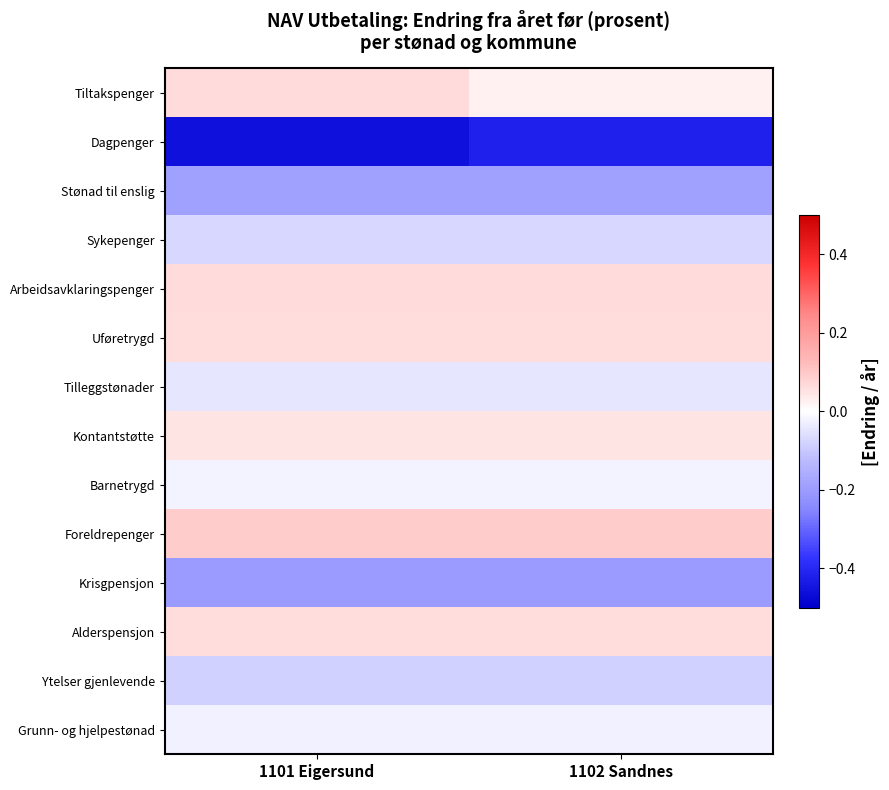

Which category has the lowest value across all series?

1101 Eigersund